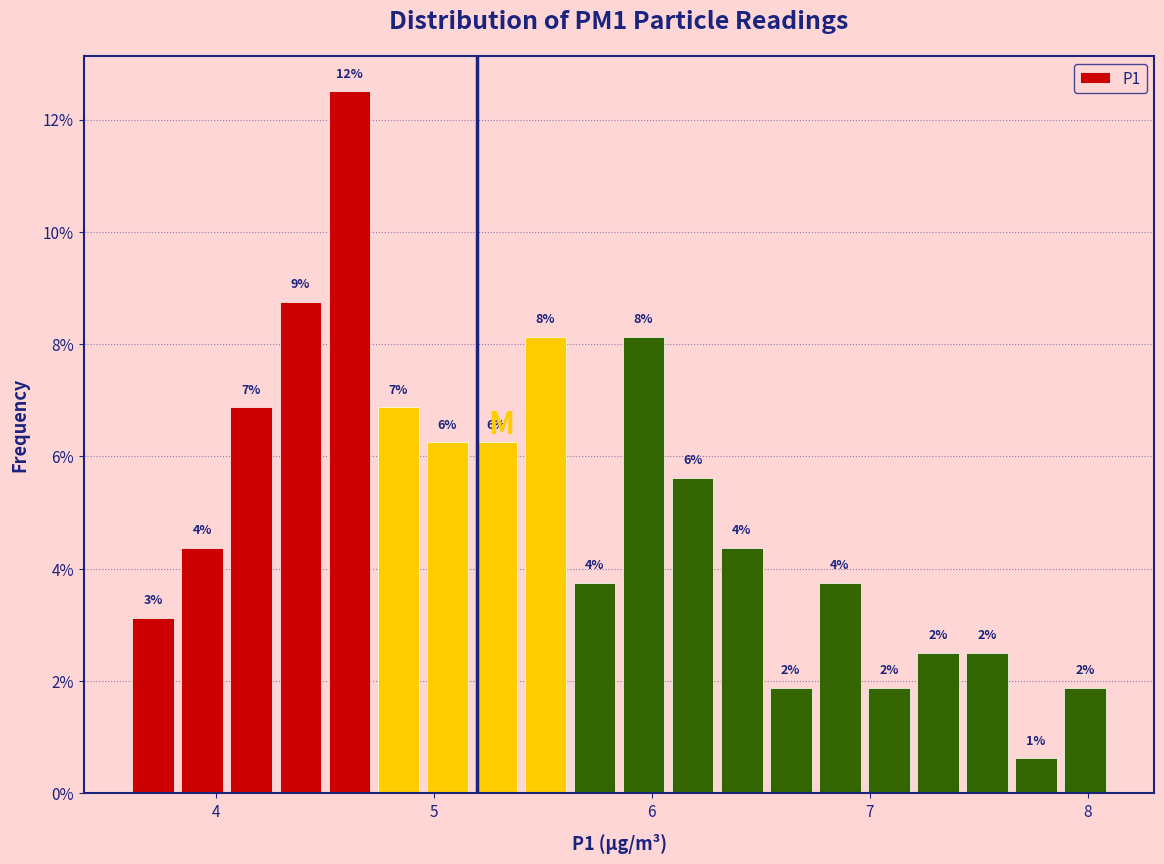

Read against the x-axis, roughly where is the centre of the tallest bar?

4.6